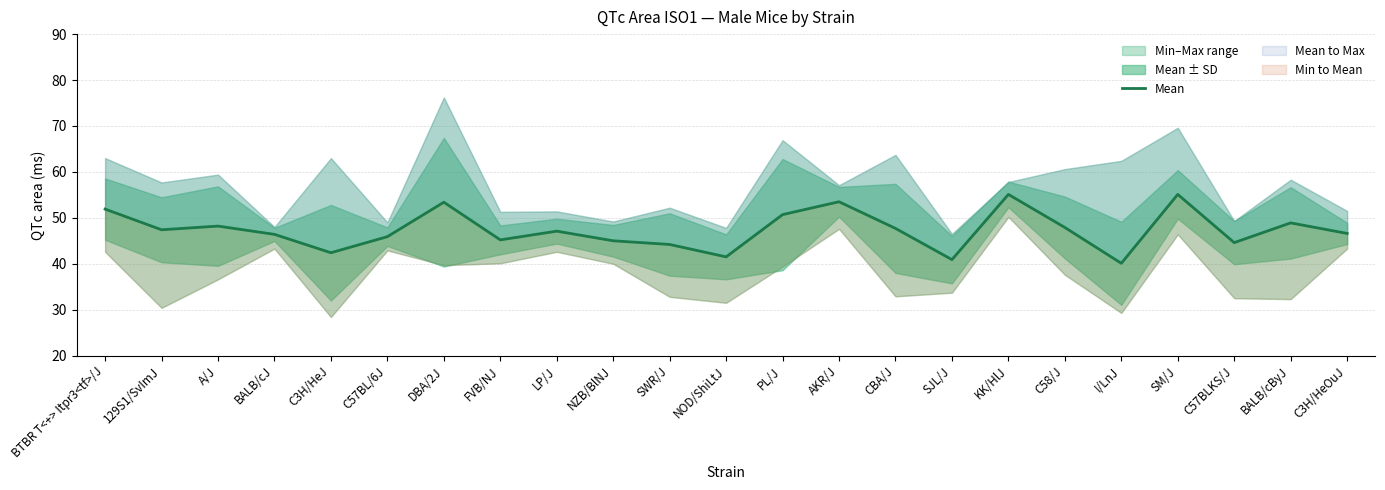

What position from the right is C57BL/6J?

18